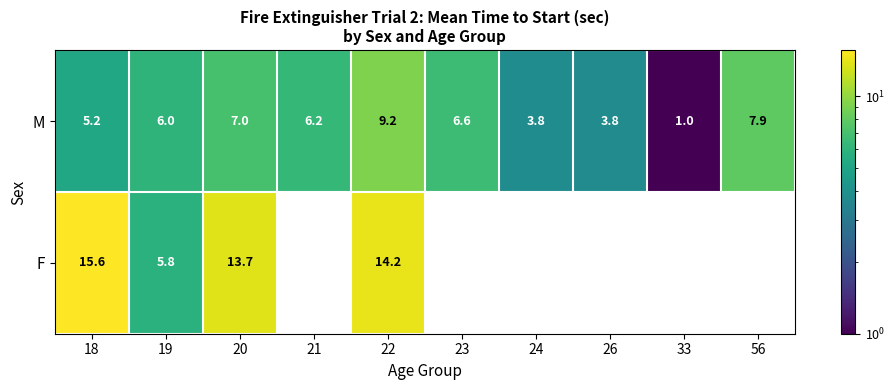

At 20, list the series in order from smallest to largest.

M, F